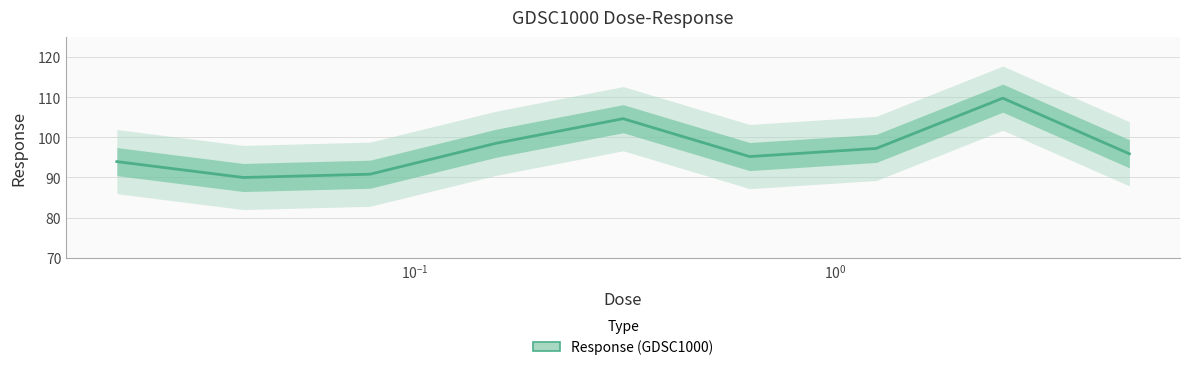

The chart shows a value of 62.0 at $\mathdefault{10^{-2}}$. True or false?

False